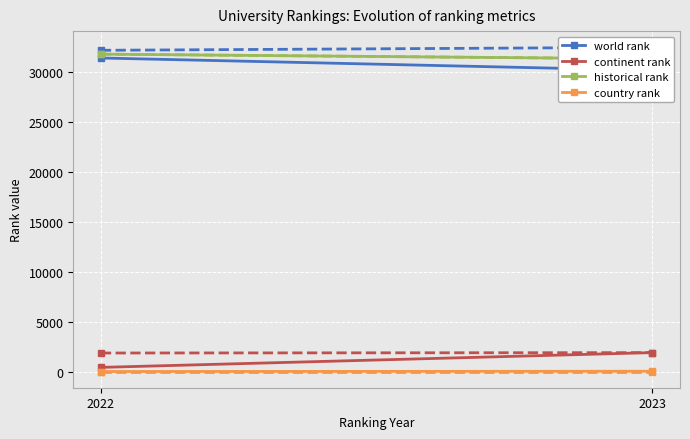

True or false: continent rank has a value of 467 at 2022.

True